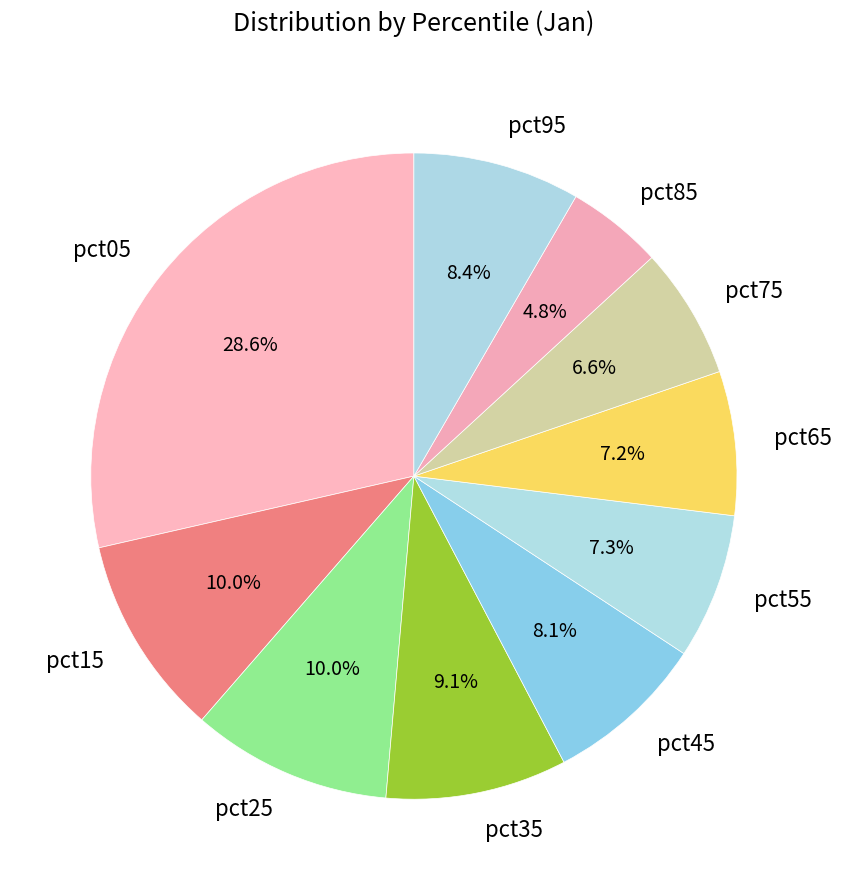

How many segments does this pie chart have?

10